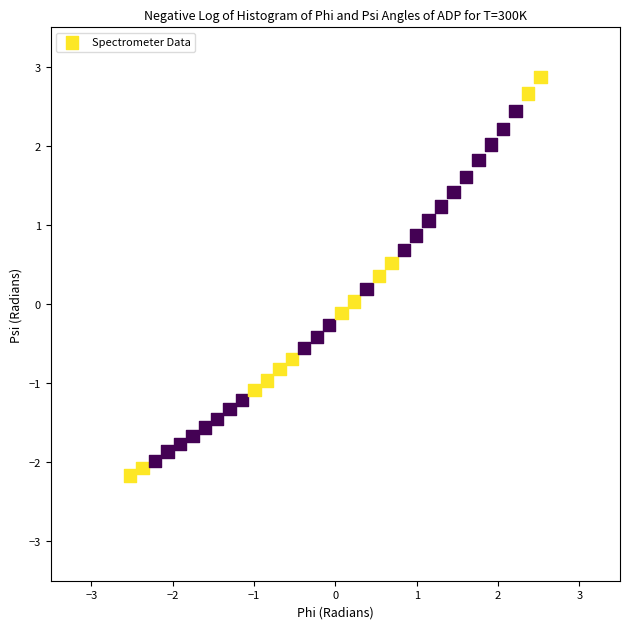

What is the range of X values (max minus min)?

5.0